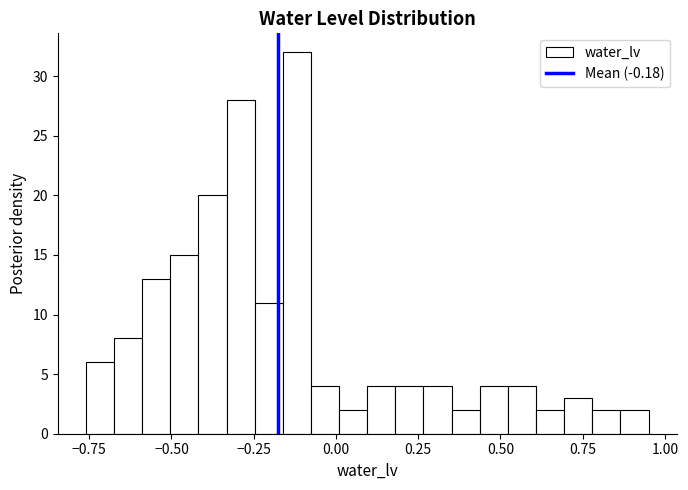

Read against the x-axis, roughly where is the centre of the tallest bar?

-0.10